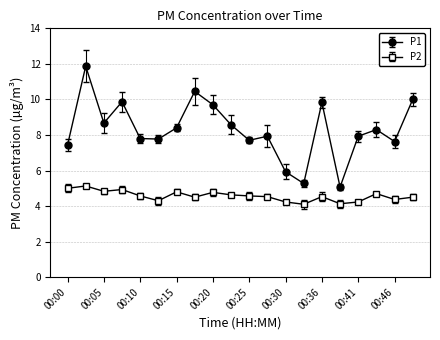

Which series has the largest range (max minus min)?

P1